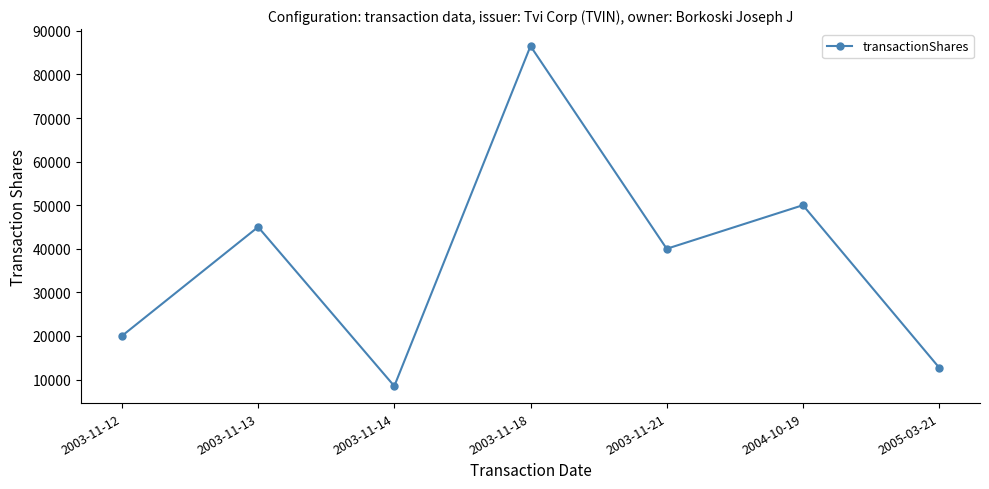

What is the sum of the values at 2003-11-14 and 2003-11-13?

53500